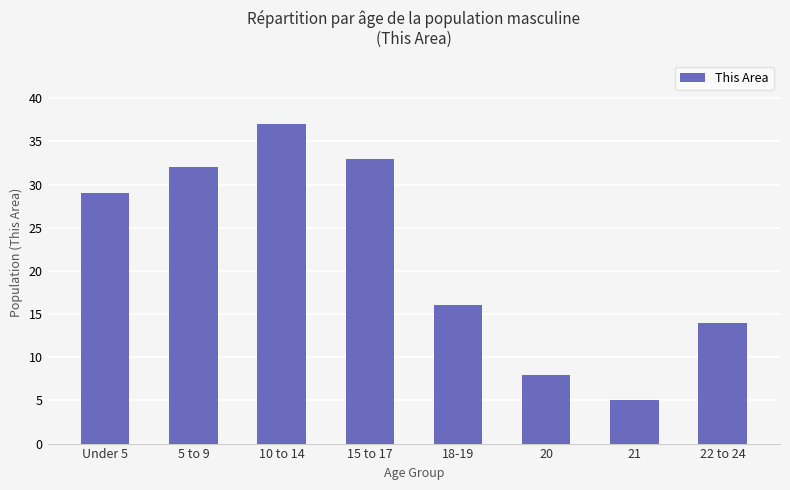

Where is the data nearest to the value 21?

18-19